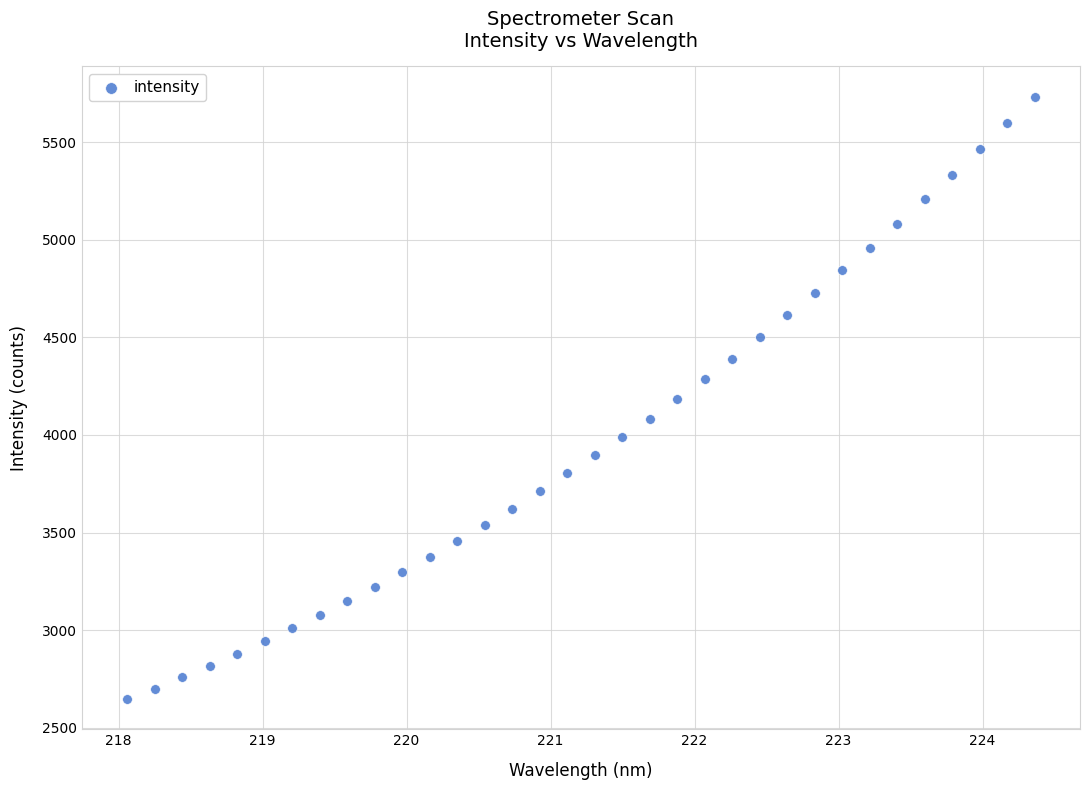

What is the range of X values (max minus min)?

6.3